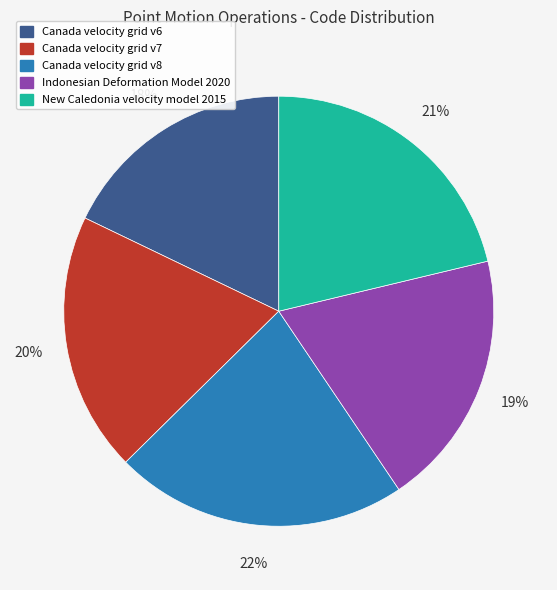

Is the sum of Canada velocity grid v6 and Indonesian Deformation Model 2020 greater than half?

No